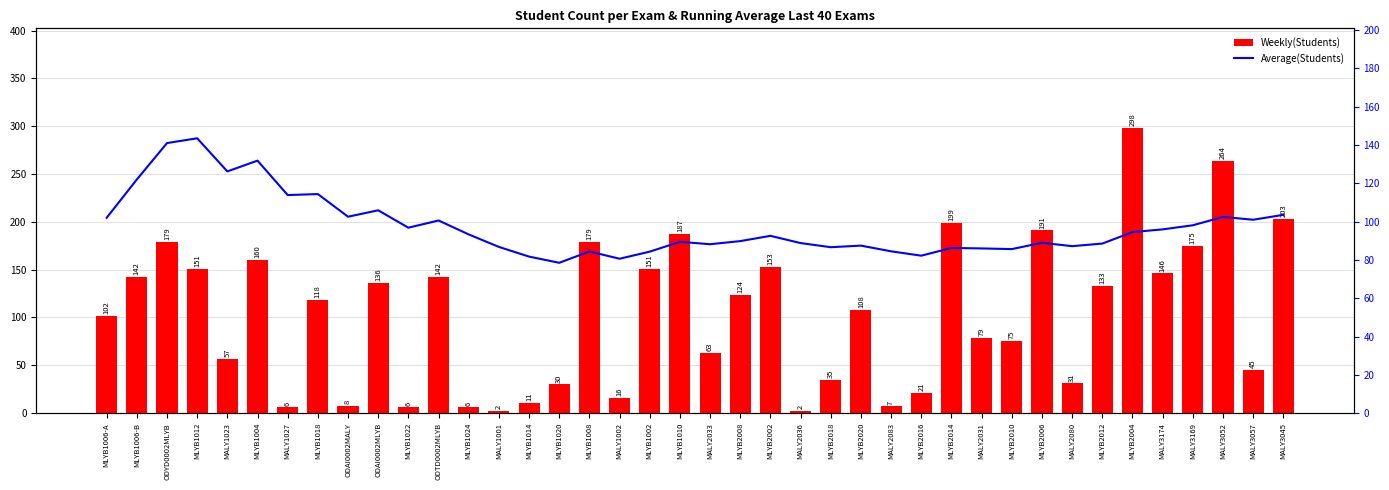

Rank the series by their average value, from lowest to highest.

Average(Students), Weekly(Students)